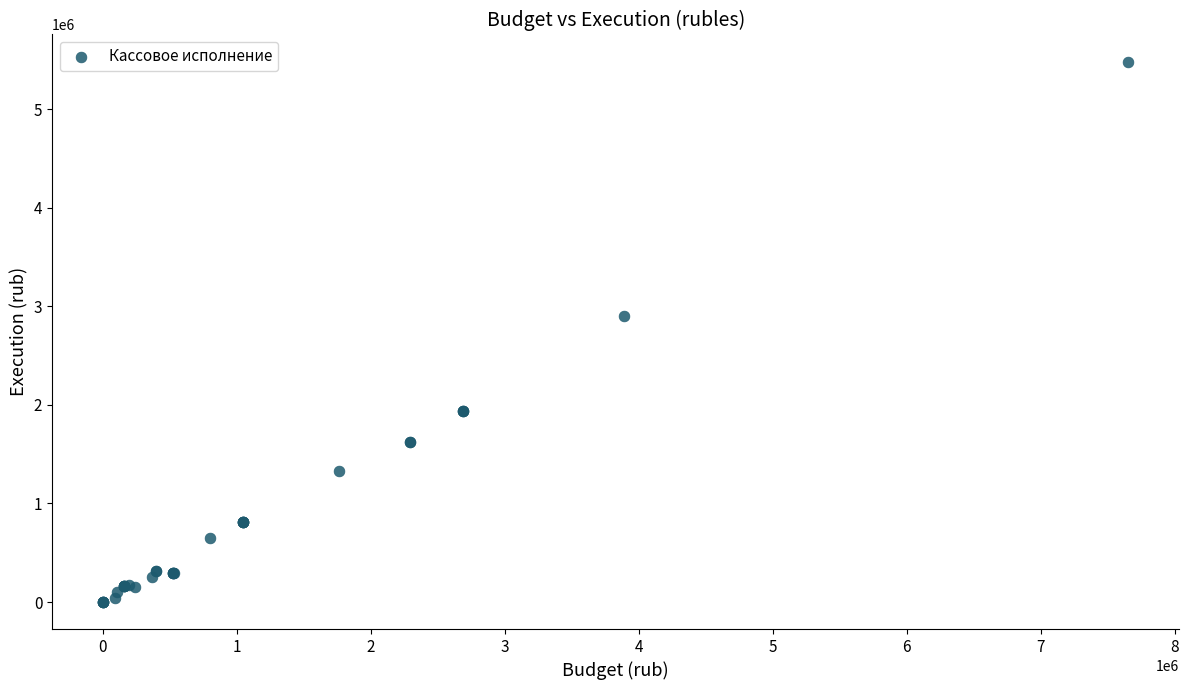

What Y value in the scatter plot is closest to 2741857?

2902884.1